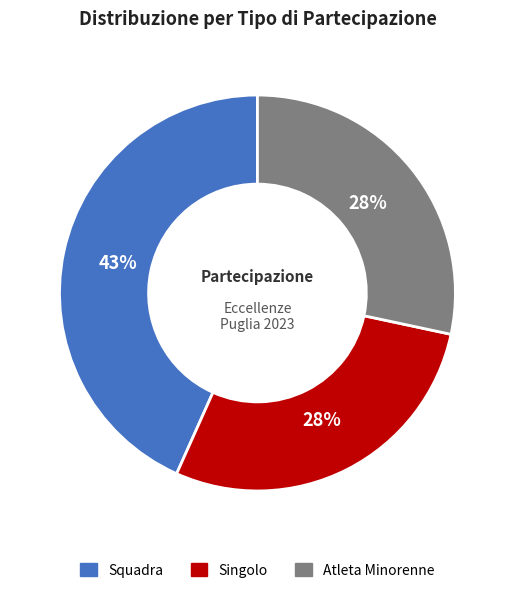

To the nearest percent, what is the difference between the largest and smallest slice percentages?

15%